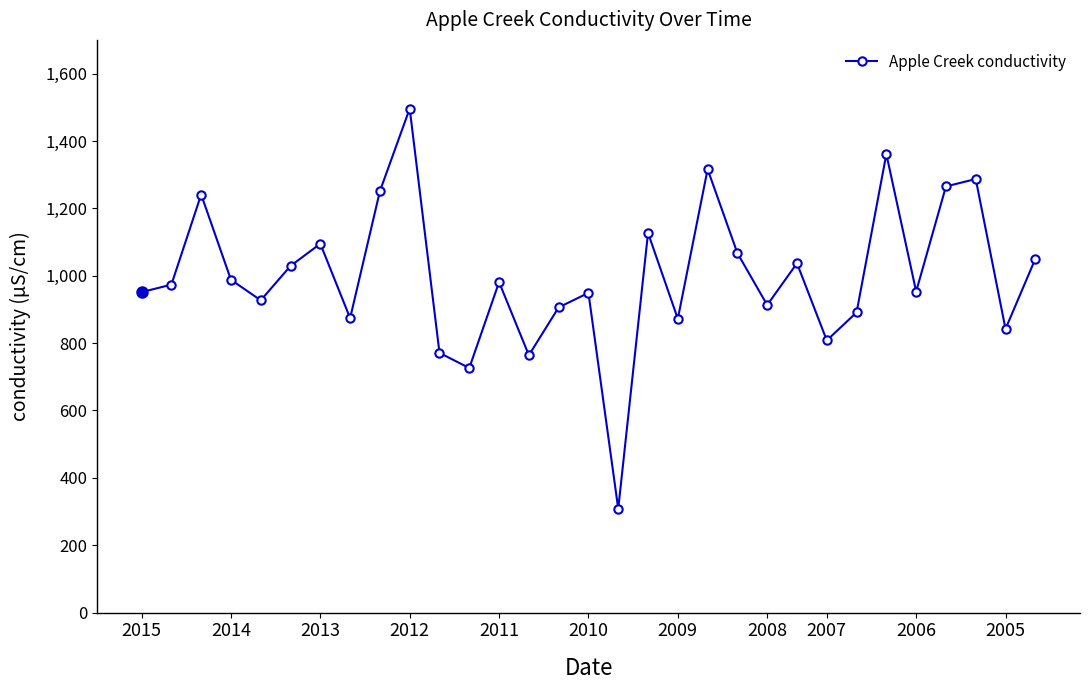

What is the maximum value shown in the chart?

1496.0